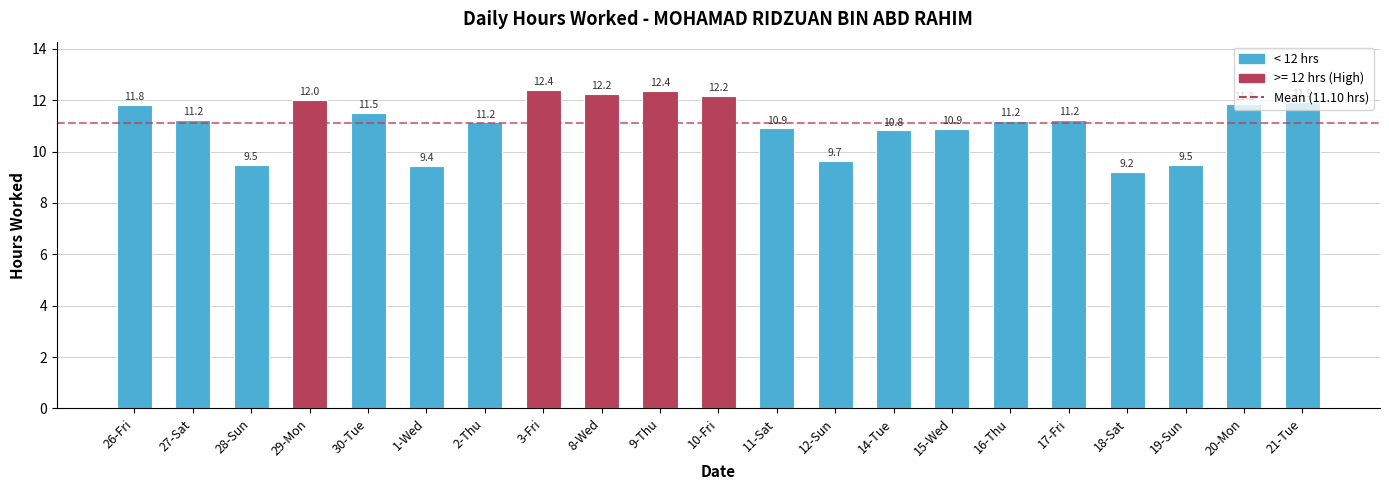

What is the smallest value displayed?

9.2